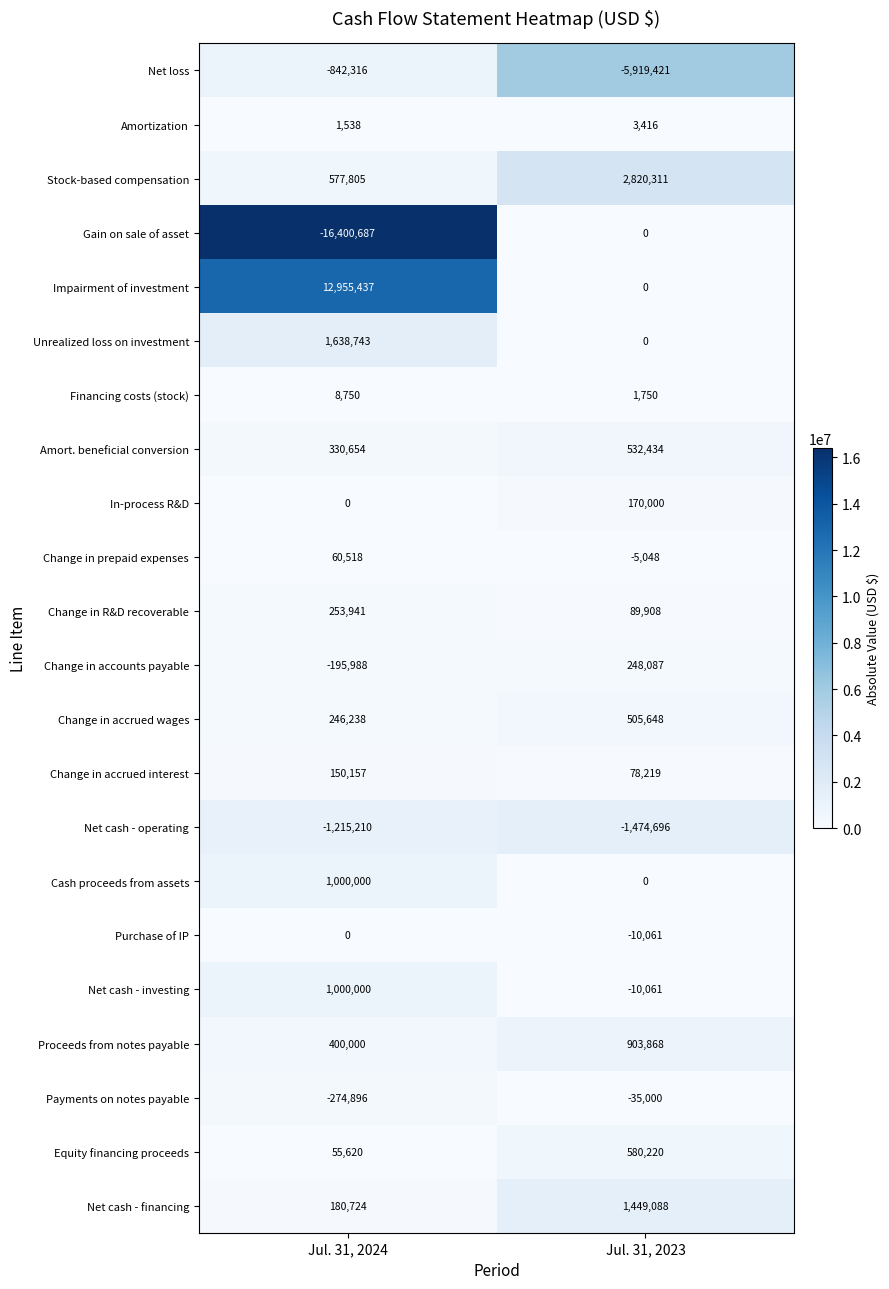

At which category does the chart reach its minimum across all series?

Jul. 31, 2024